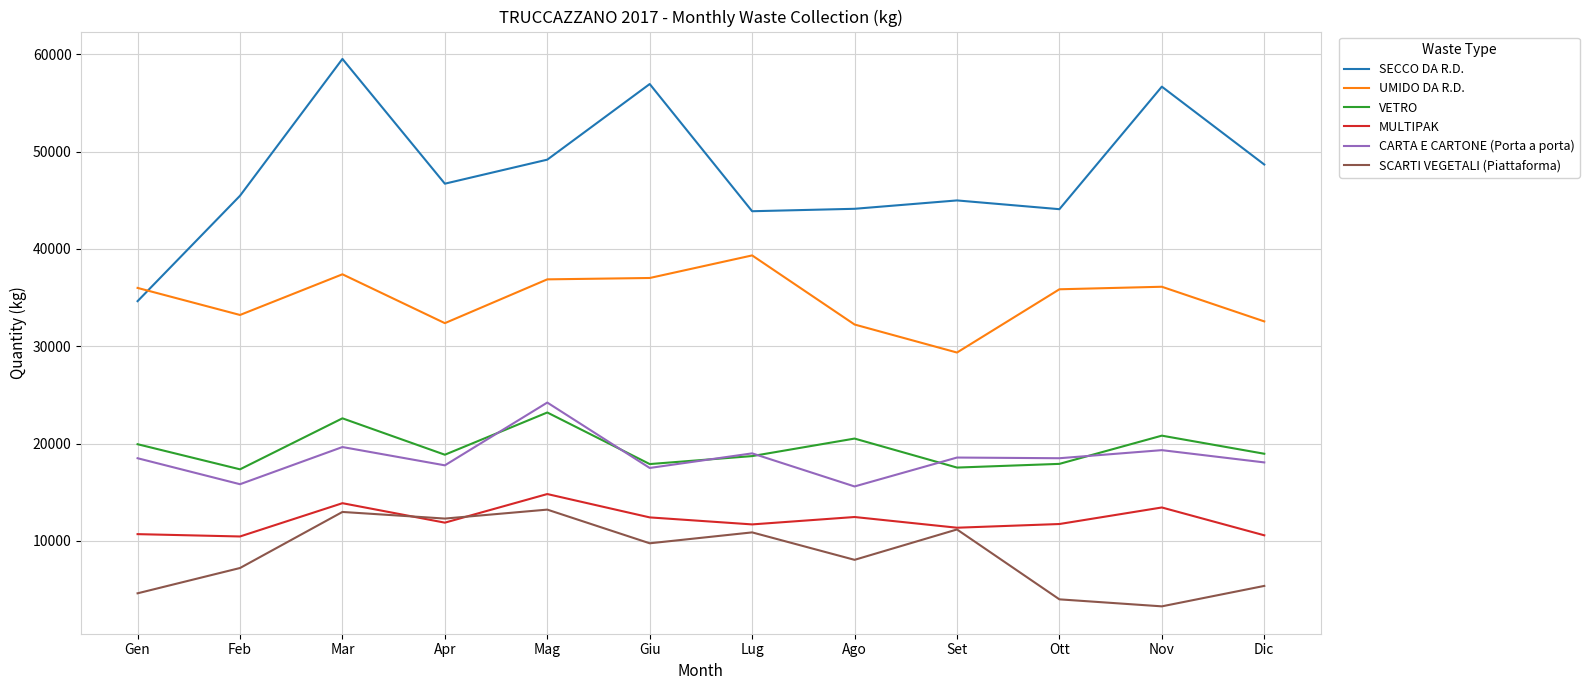

The SCARTI VEGETALI (Piattaforma) series shows 17885 at Mar. True or false?

False